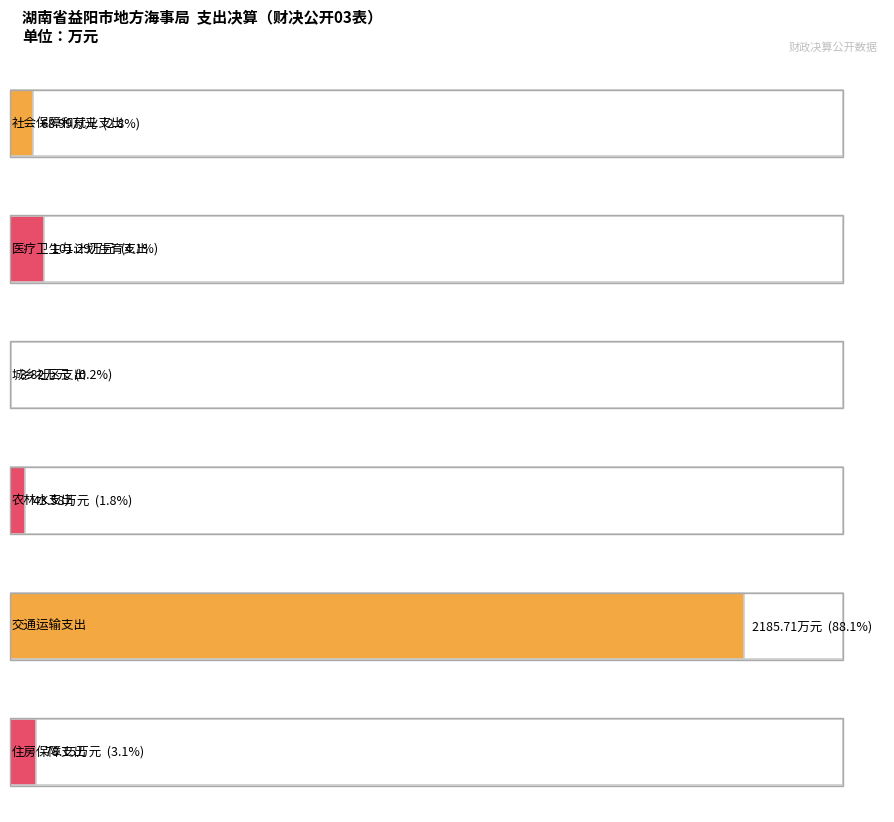

What is the average value of the 本年支出合计 series?

413.6